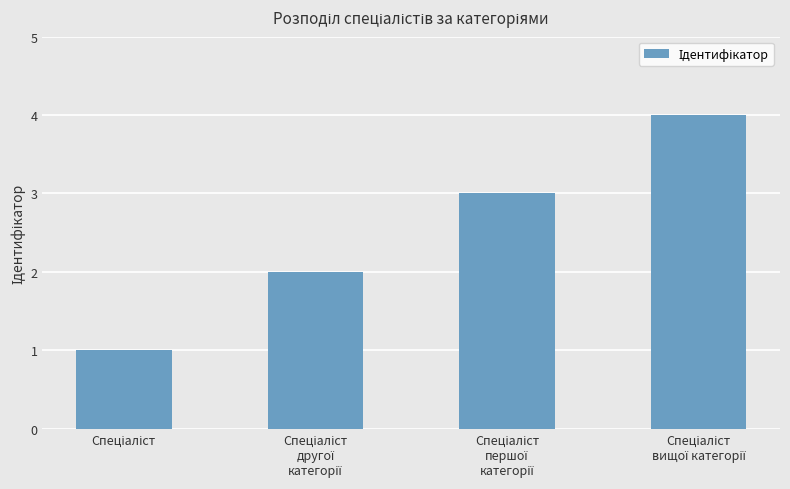

What is the difference between the maximum and minimum values?

3